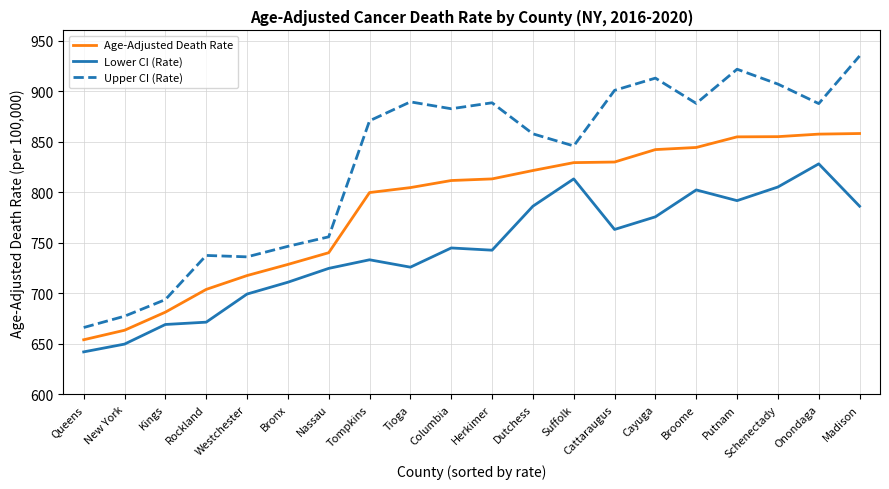

Count the number of data series in this chart.

3